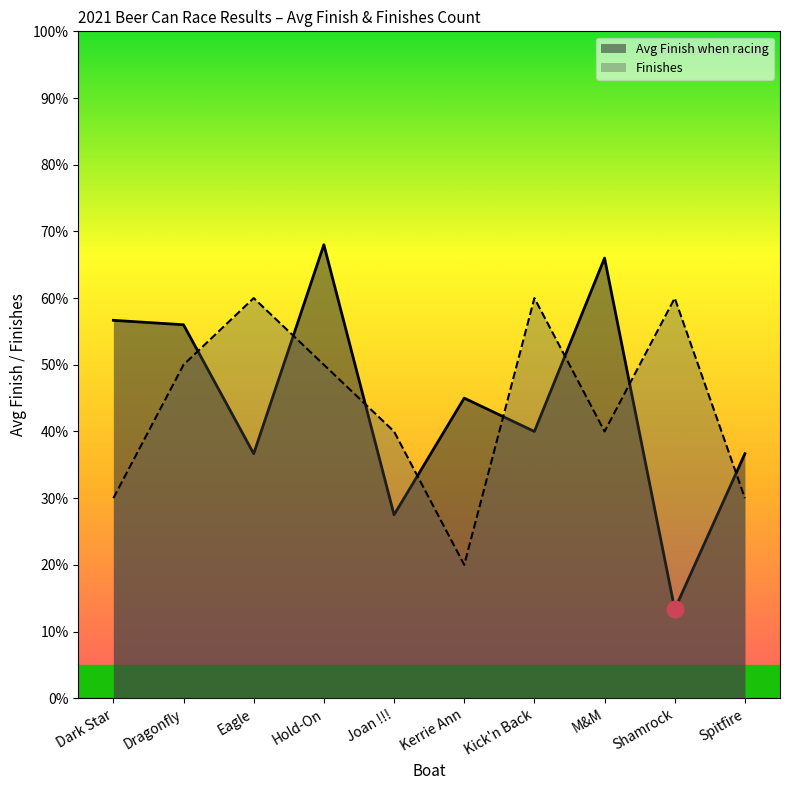

What is the label of the 4th point from the right?

Kick'n Back